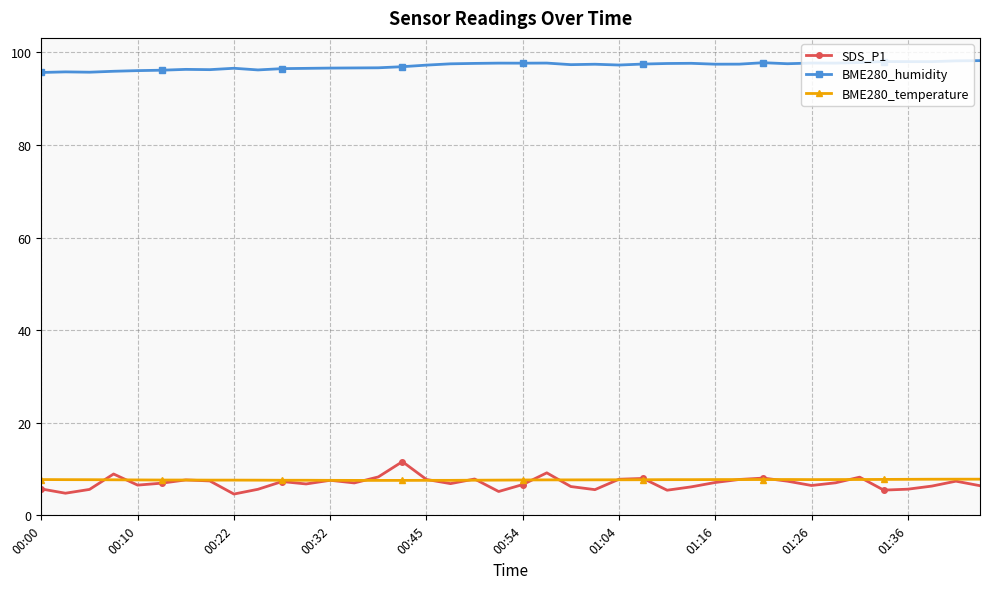

True or false: BME280_humidity and BME280_temperature cross at least once.

False